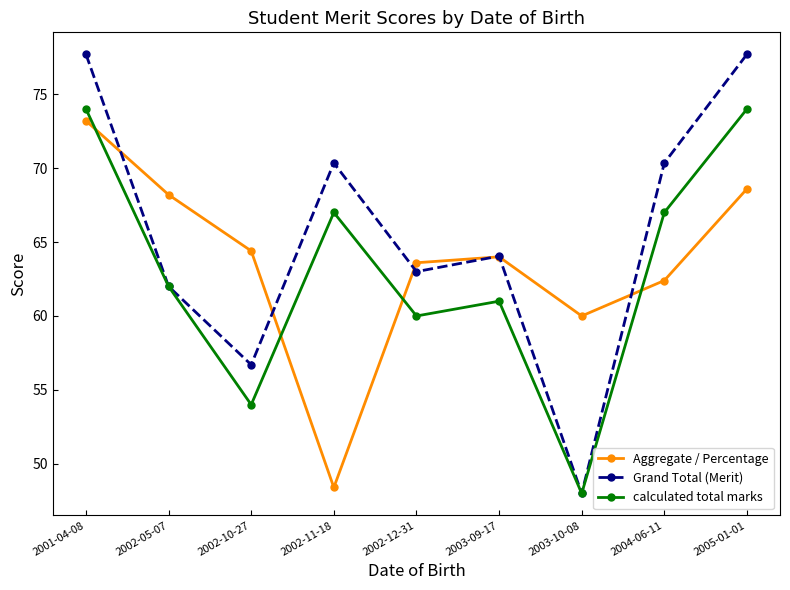

True or false: calculated total marks has more than 2 points higher than both neighbors.

False